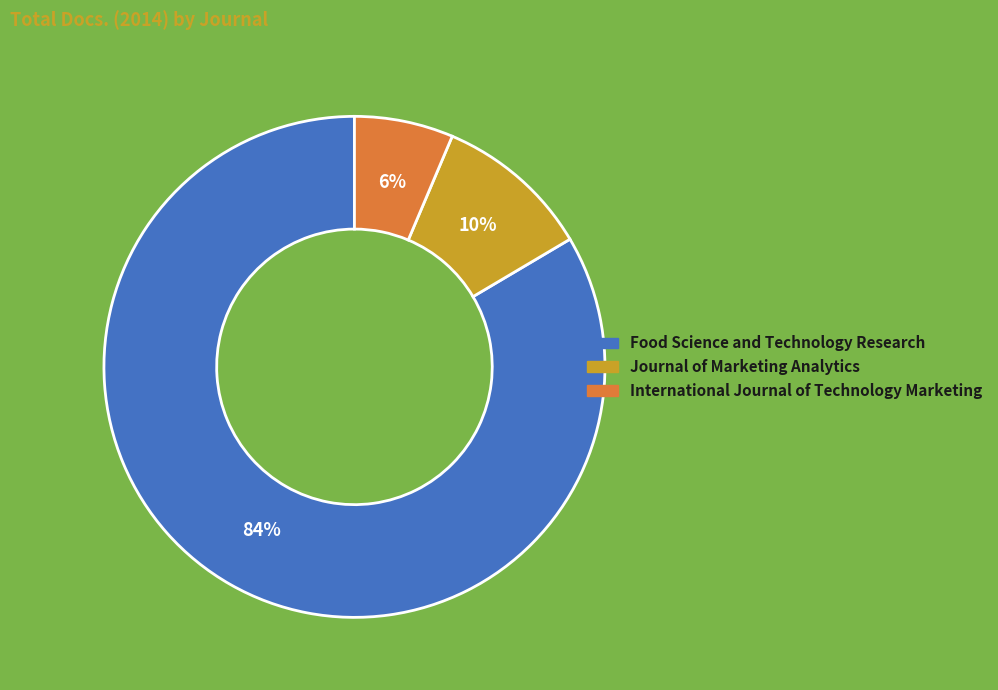

What is the largest slice in the pie chart?

Food Science and Technology Research